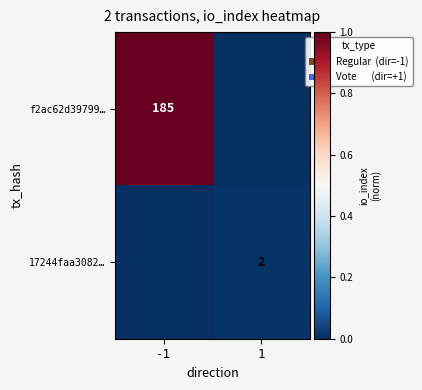

How many distinct data groups are displayed?

2